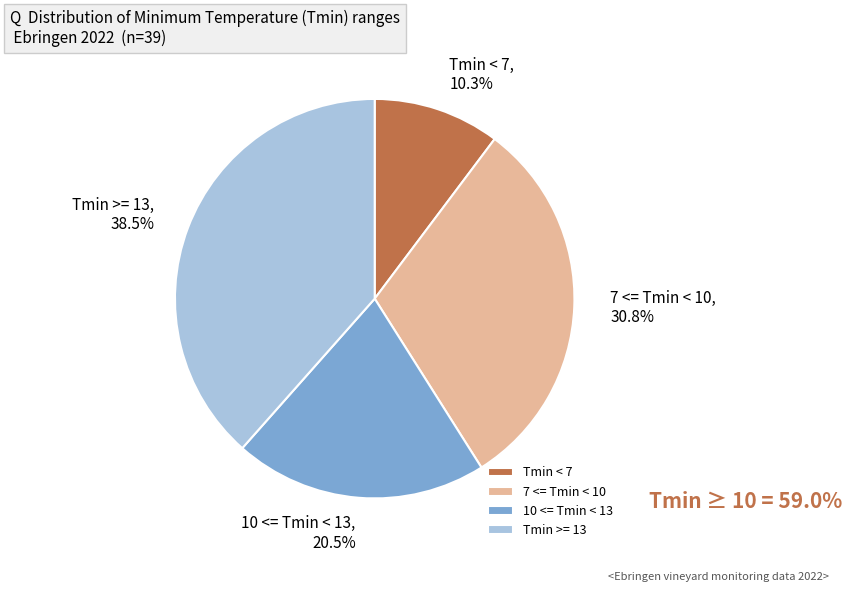

Which category has the smallest portion of the pie?

Tmin < 7